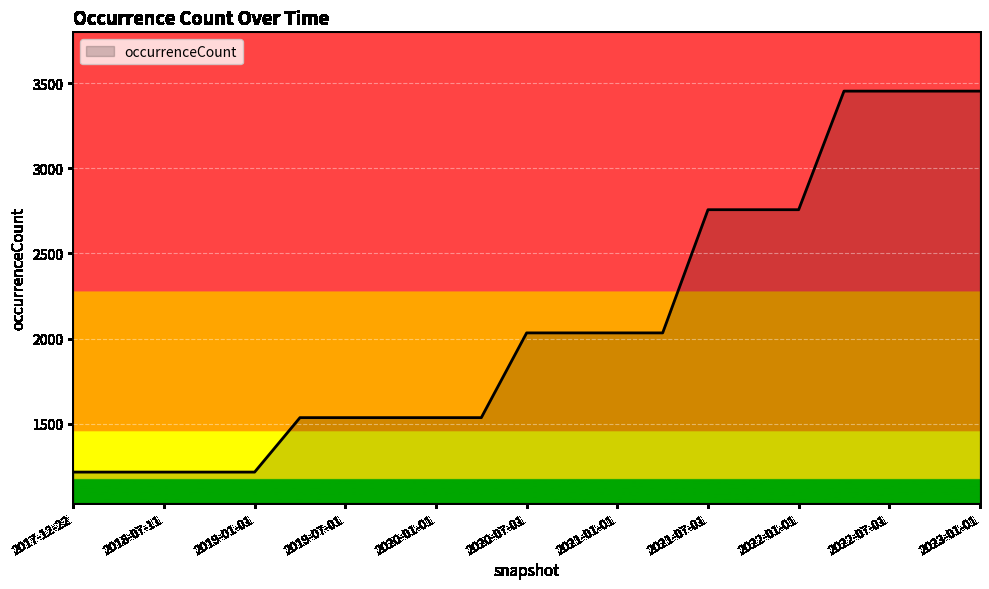

What is the maximum value shown in the chart?

3454